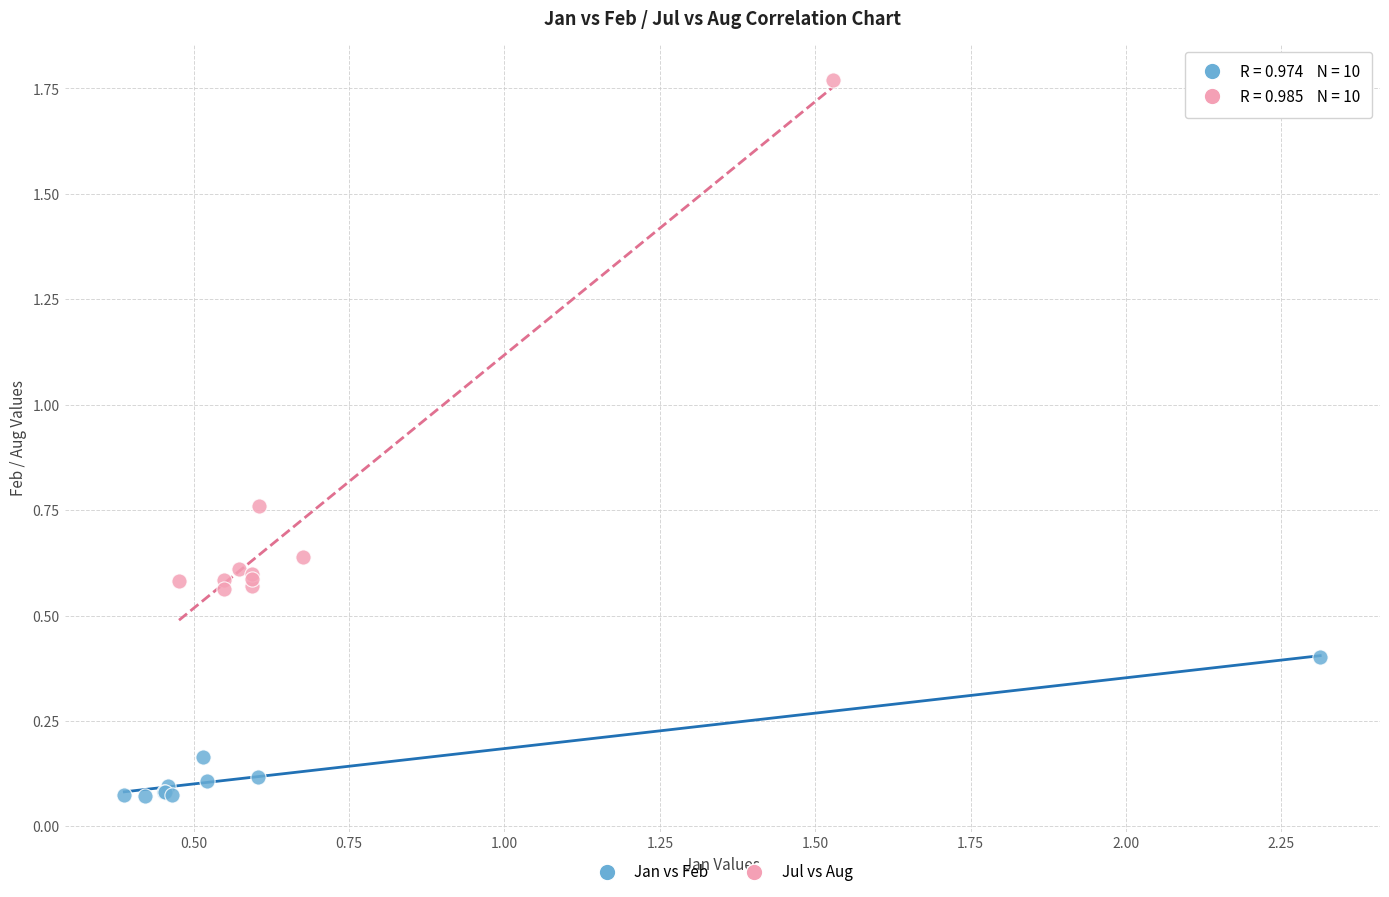

Which series has the widest spread of Y values?

Jul vs Aug